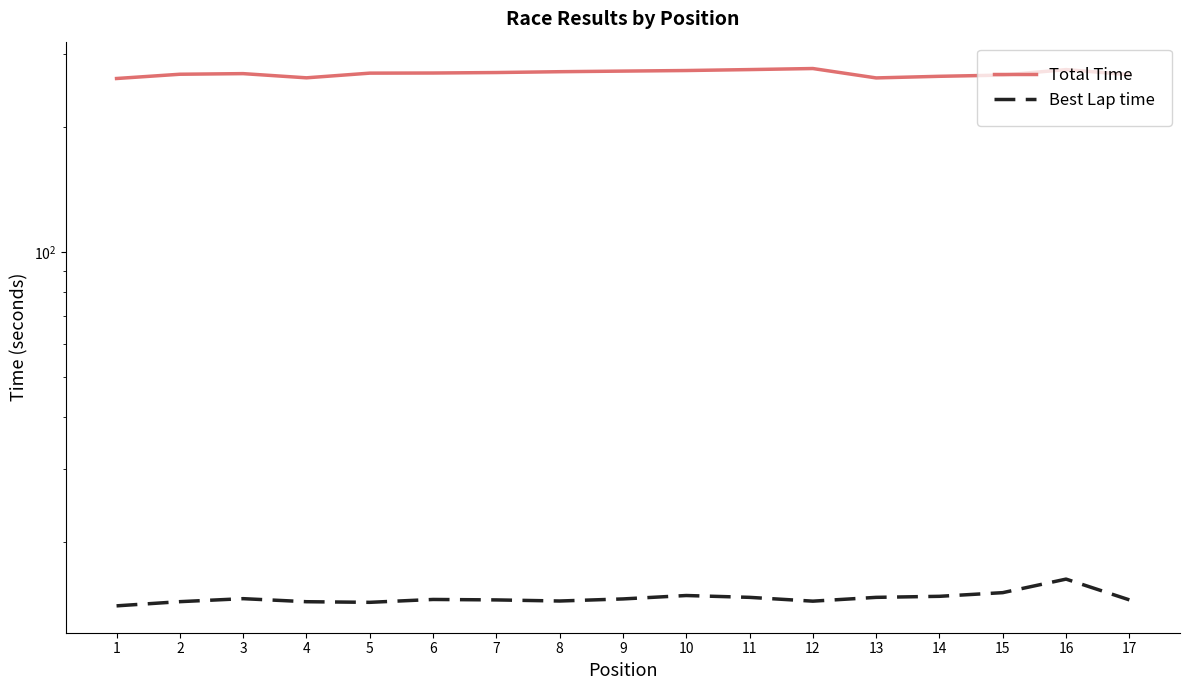

What is the lowest value of the Total Time series?

262.3